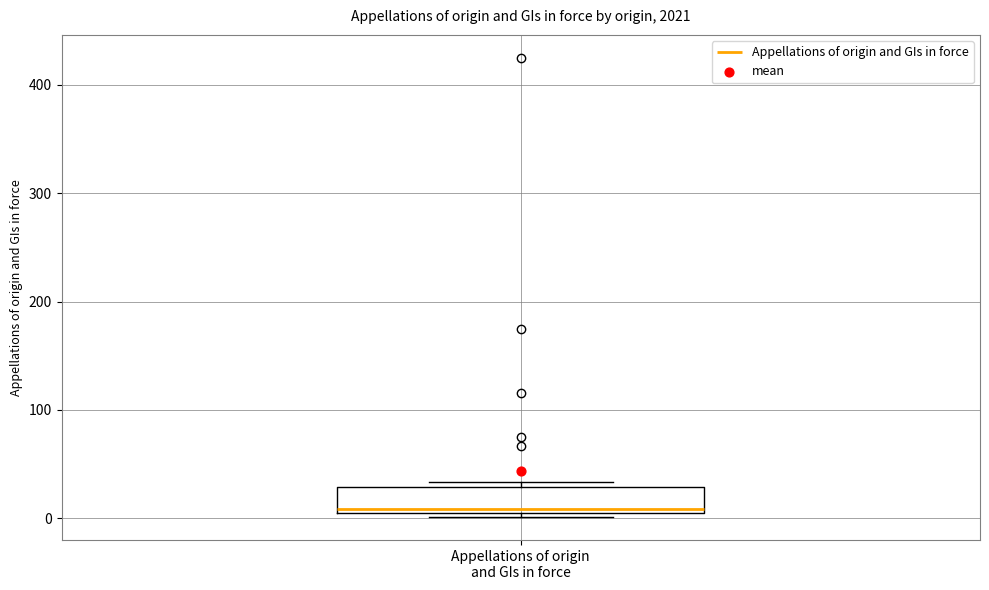

Read this box plot against the y-axis: the position of the median line, the range covered by the box, and the ends of both whiskers. The values are not printed on the chart, so give them approximately, as read against the axis.

median 10, box 0 to 30, whiskers 0 (just below the box's lower edge) to 30 (just above the box's upper edge)